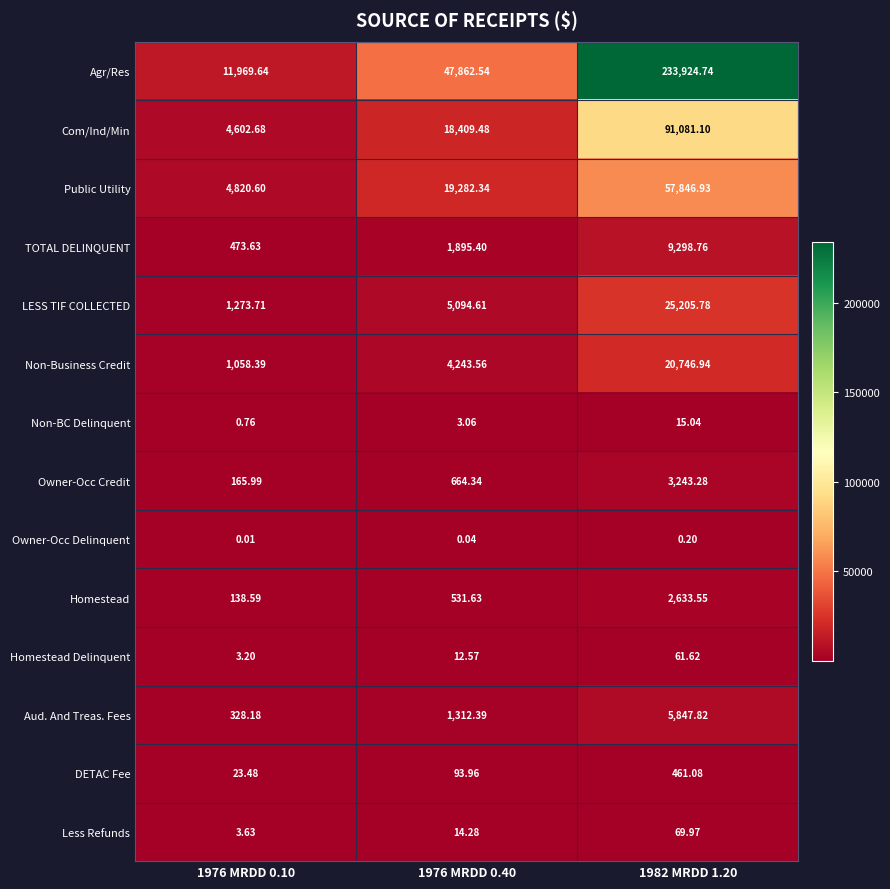

Rank the series by their maximum value, from lowest to highest.

Owner-Occ Delinquent, Non-BC Delinquent, Homestead Delinquent, Less Refunds, DETAC Fee, Homestead, Owner-Occ Credit, Aud. And Treas. Fees, TOTAL DELINQUENT, Non-Business Credit, LESS TIF COLLECTED, Public Utility, Com/Ind/Min, Agr/Res